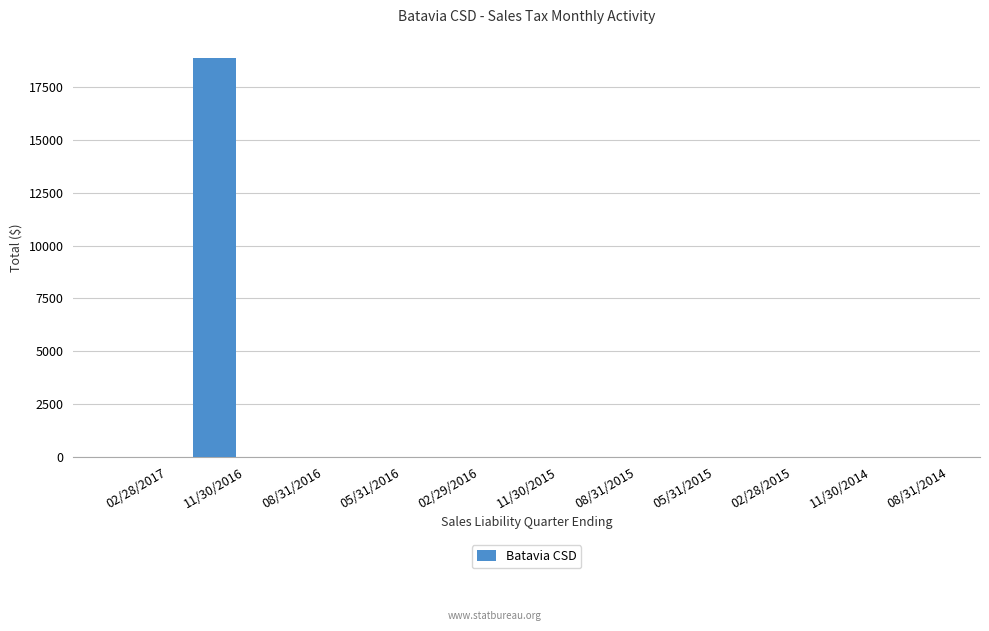

Which category has the highest value across all series?

11/30/2016